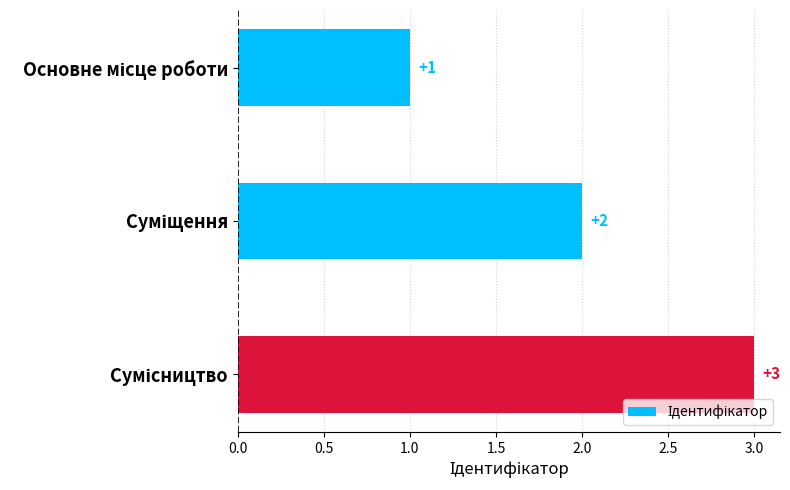

What is the sum of all values?

6